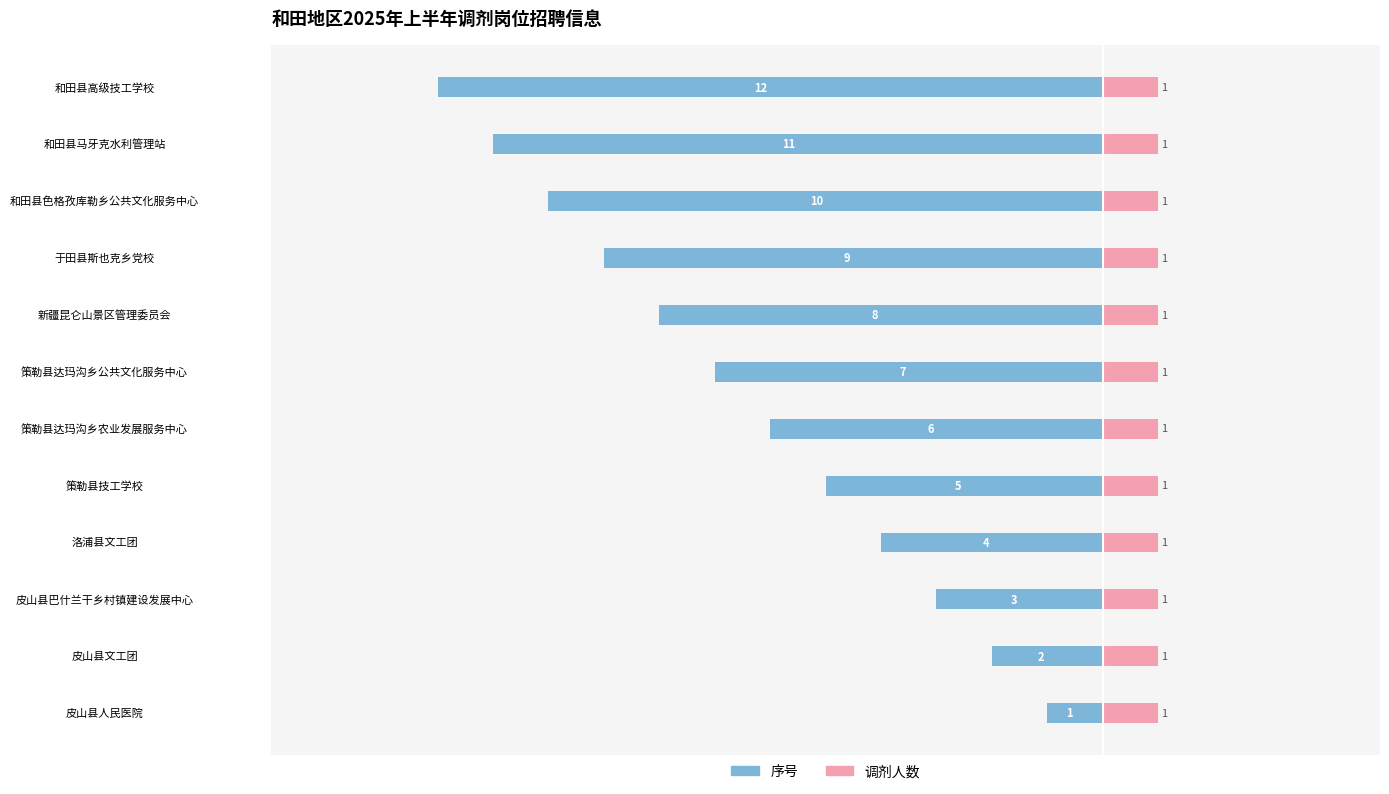

What is the difference between the second highest and minimum values in the 序号 series?

10.0